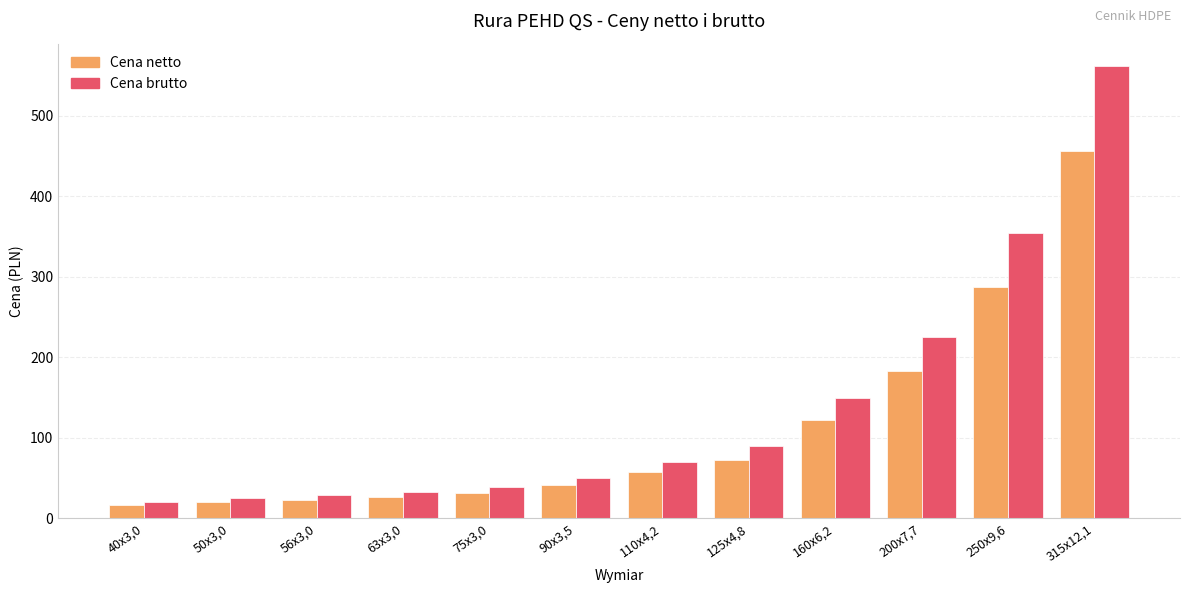

What are all the series names shown in the legend?

Cena netto, Cena brutto